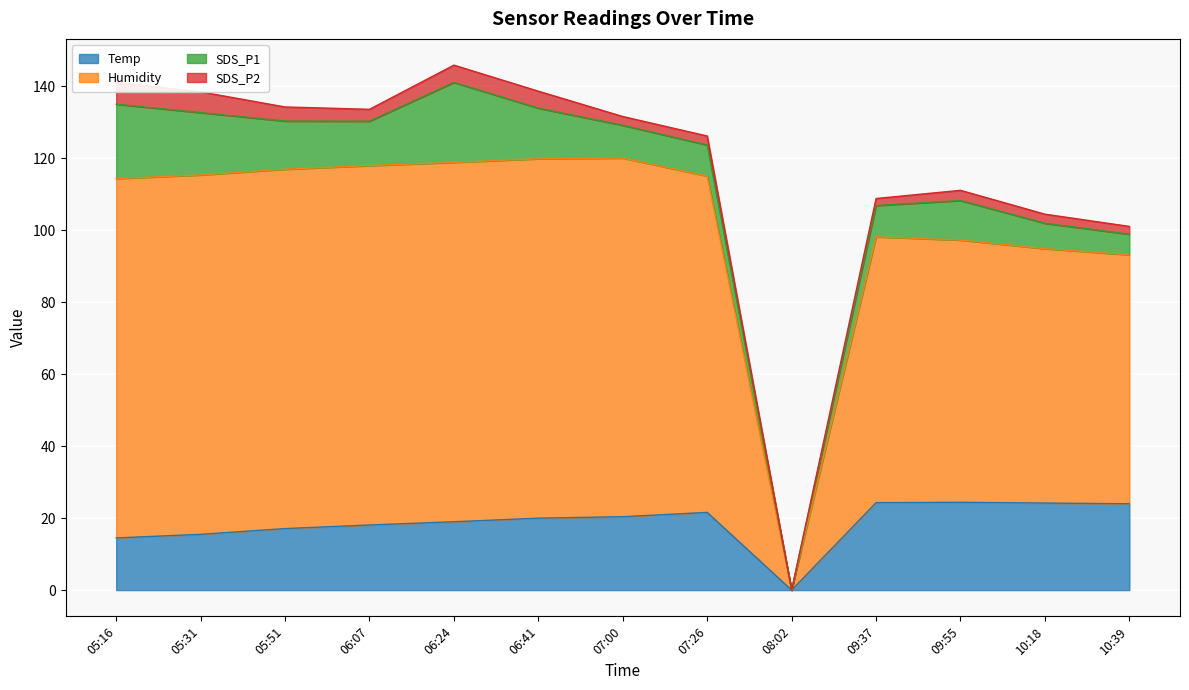

What is the difference between the maximum and minimum values in the Temp series?

24.4